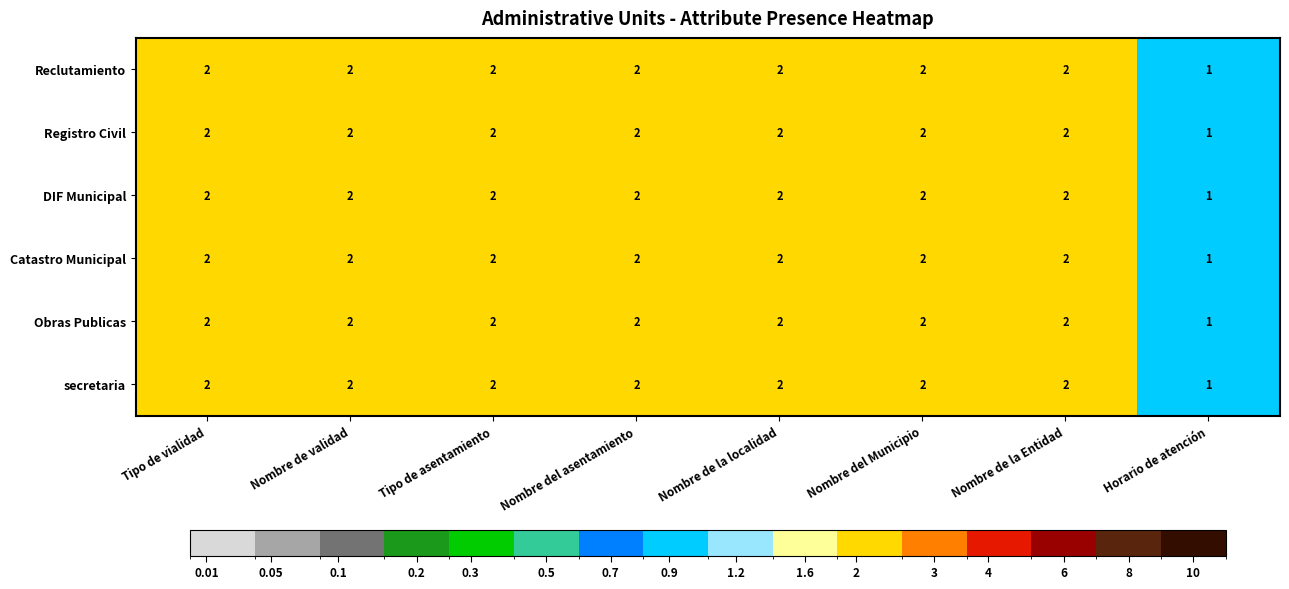

What is the total value across all series at Nombre del Municipio?

12